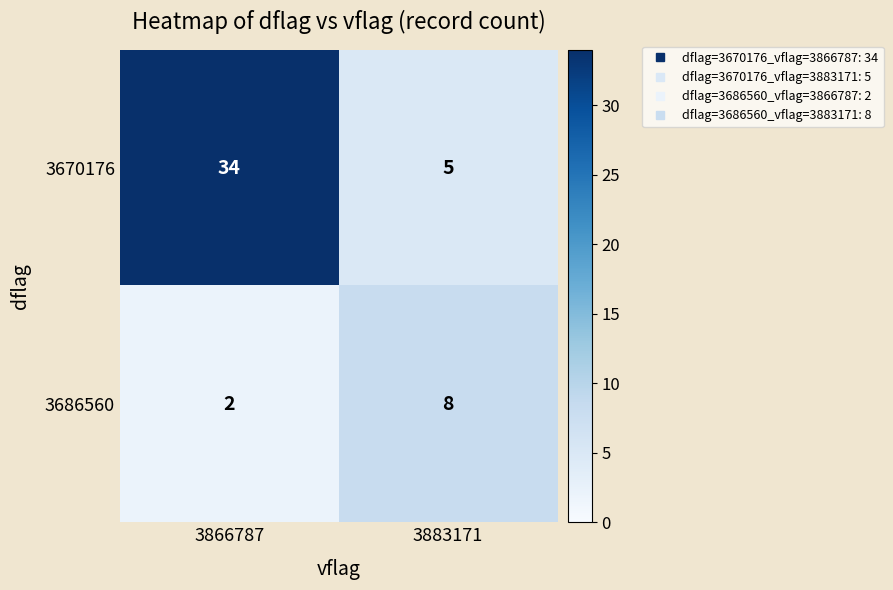

Which series has the widest spread of values?

3670176